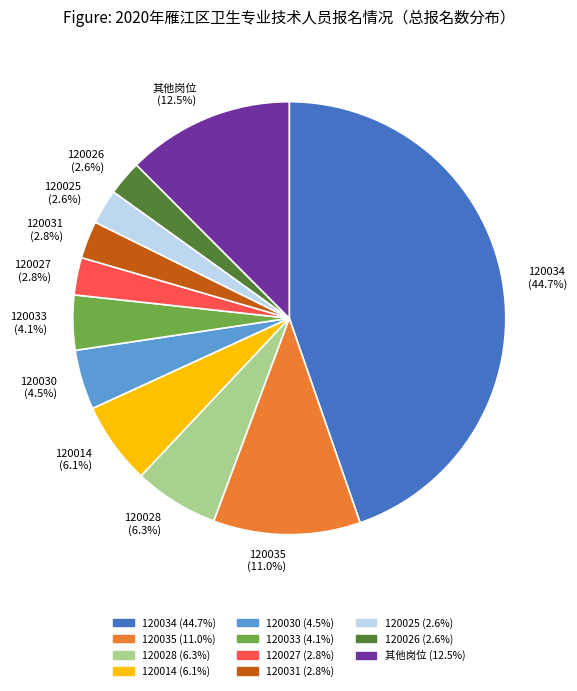

Count the number of slices in the pie.

11